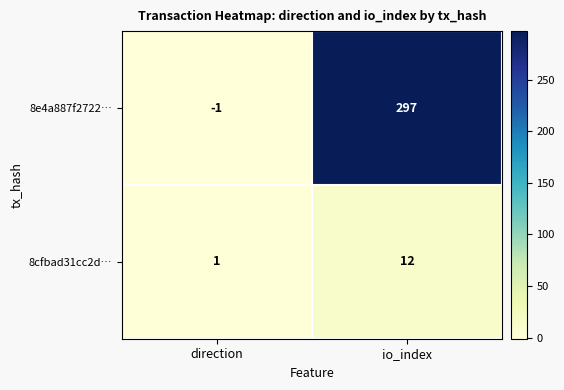

Reading left to right, list all the values displayed in this chart.

8e4a887f2722…: -1	297
8cfbad31cc2d…: 1	12